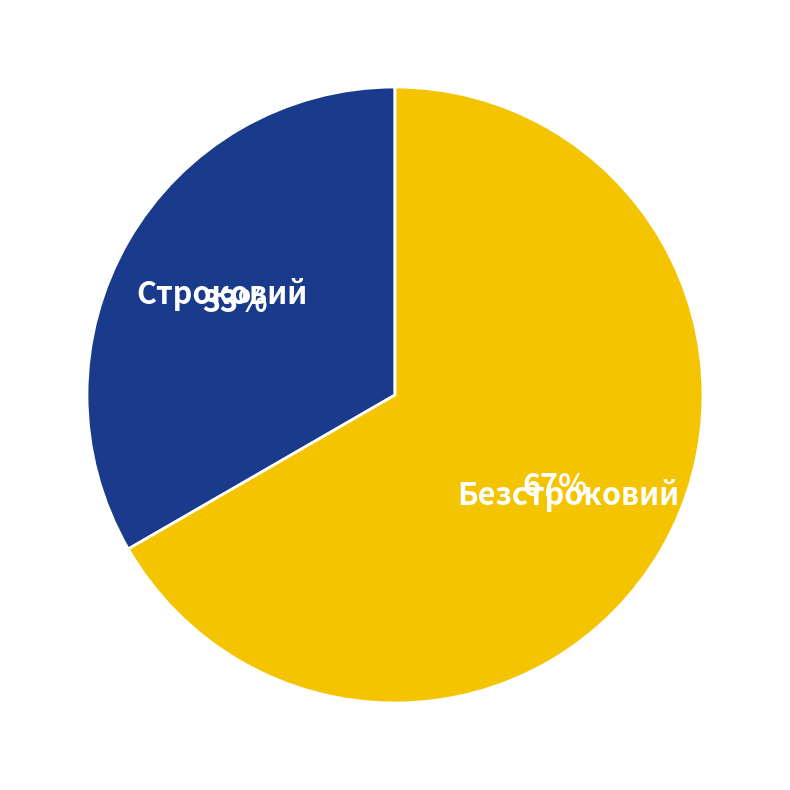

Is there a majority slice in this chart?

Yes